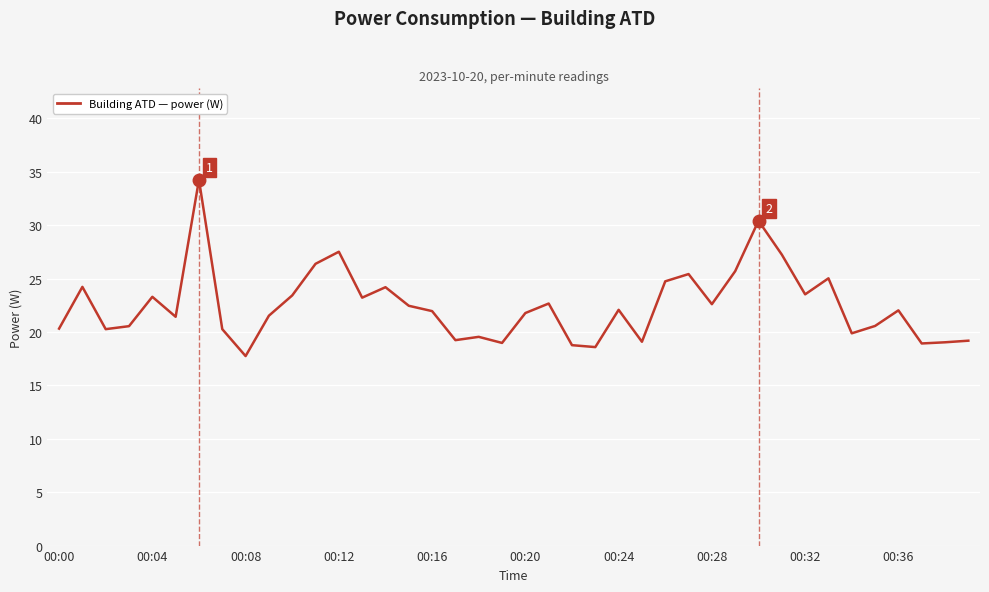

What is the greatest value displayed?

34.3